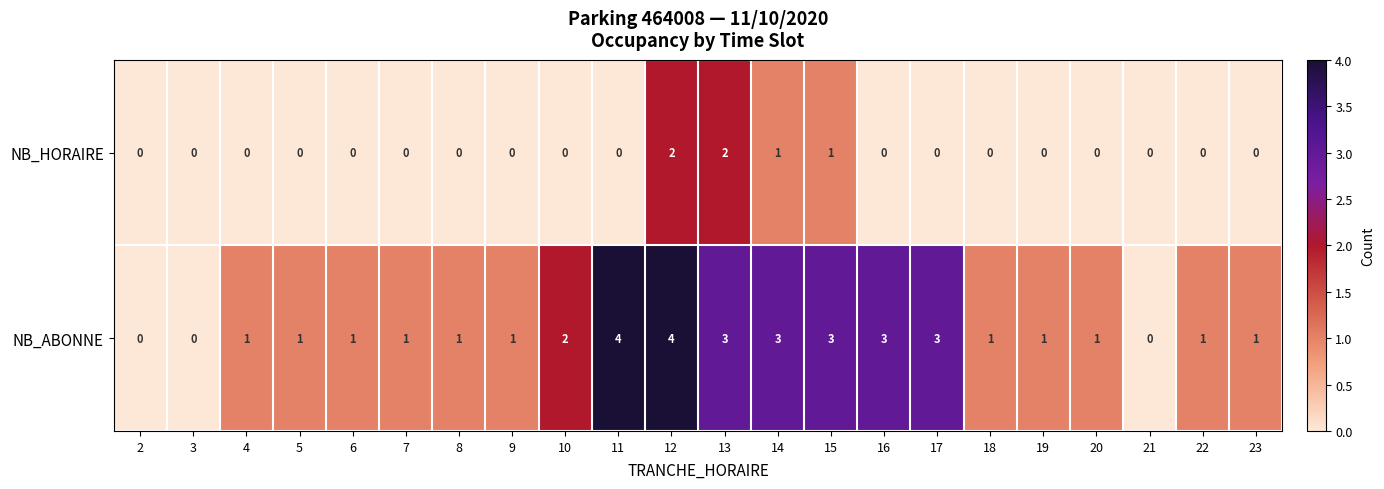

How many categories are shown in the chart?

22